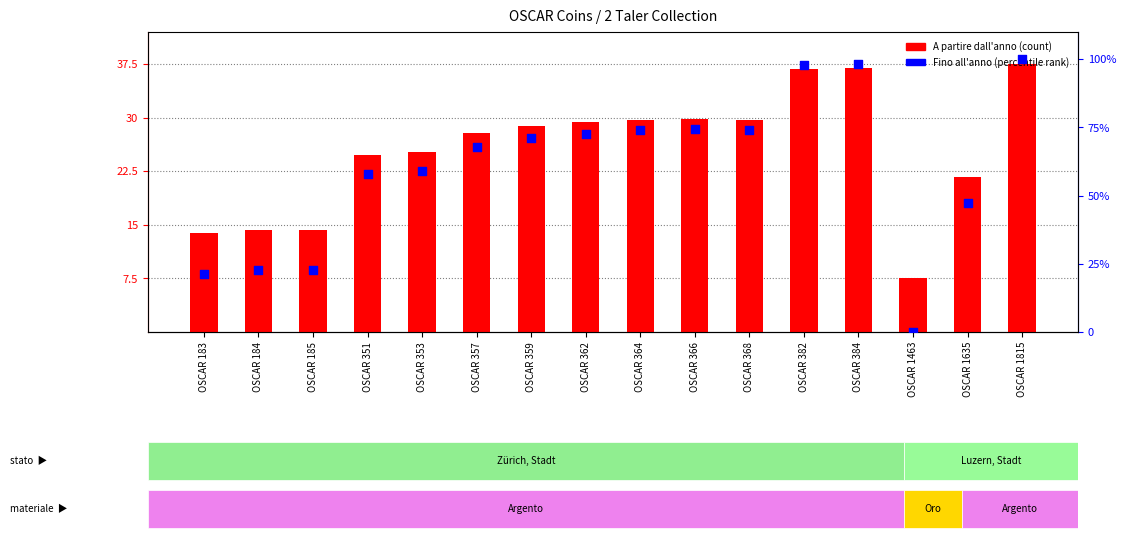

What is the total value across all series at OSCAR 1635?

68.9